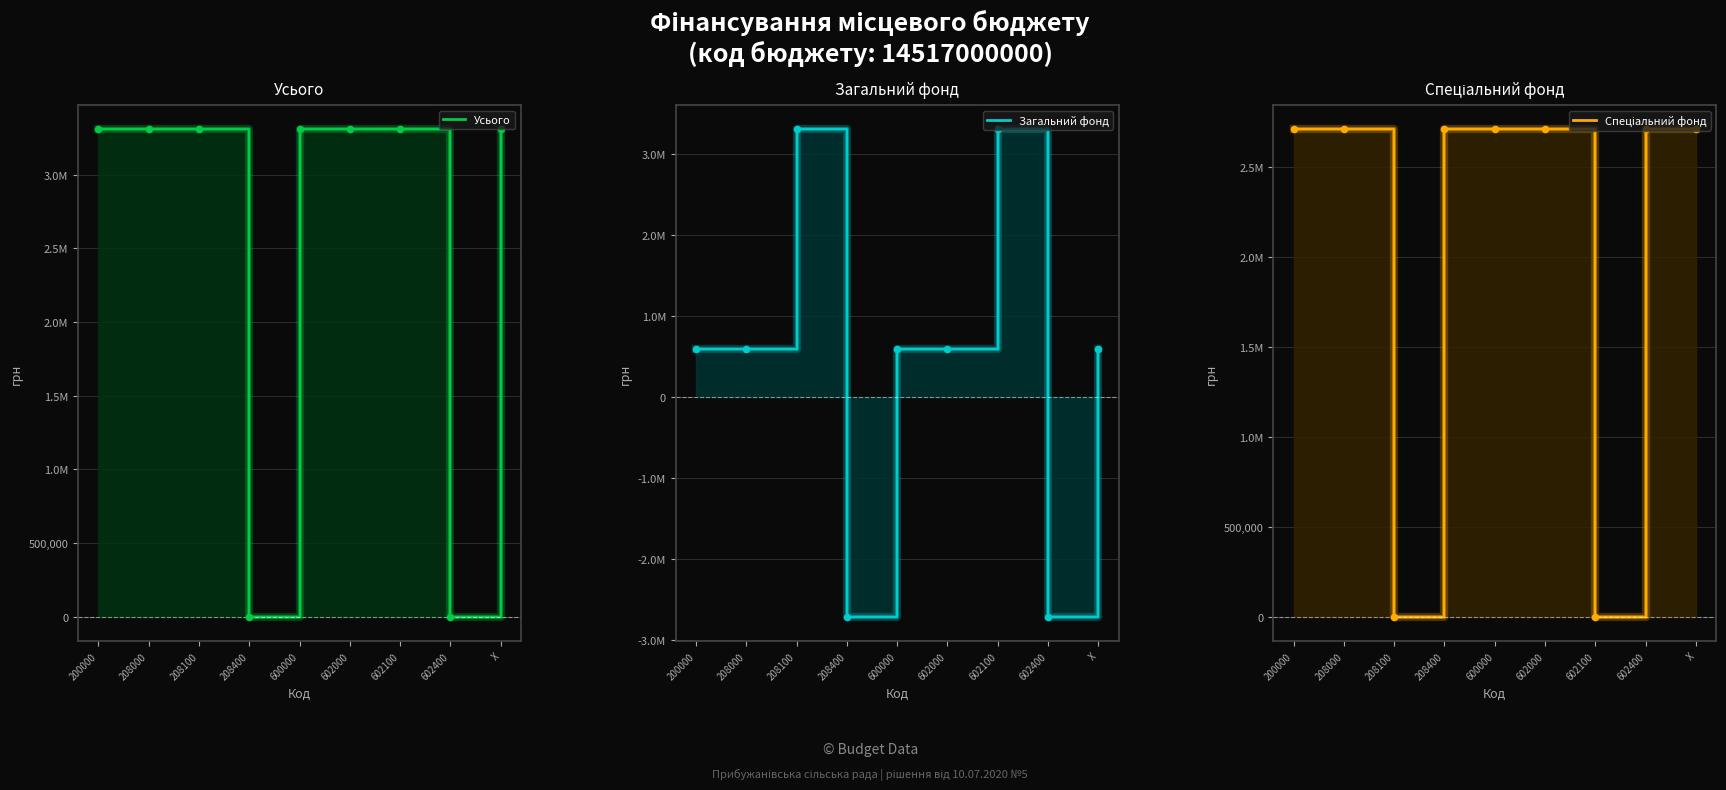

Is the value of Спеціальний фонд at 602000 greater than the value of Загальний фонд at 602400?

Yes